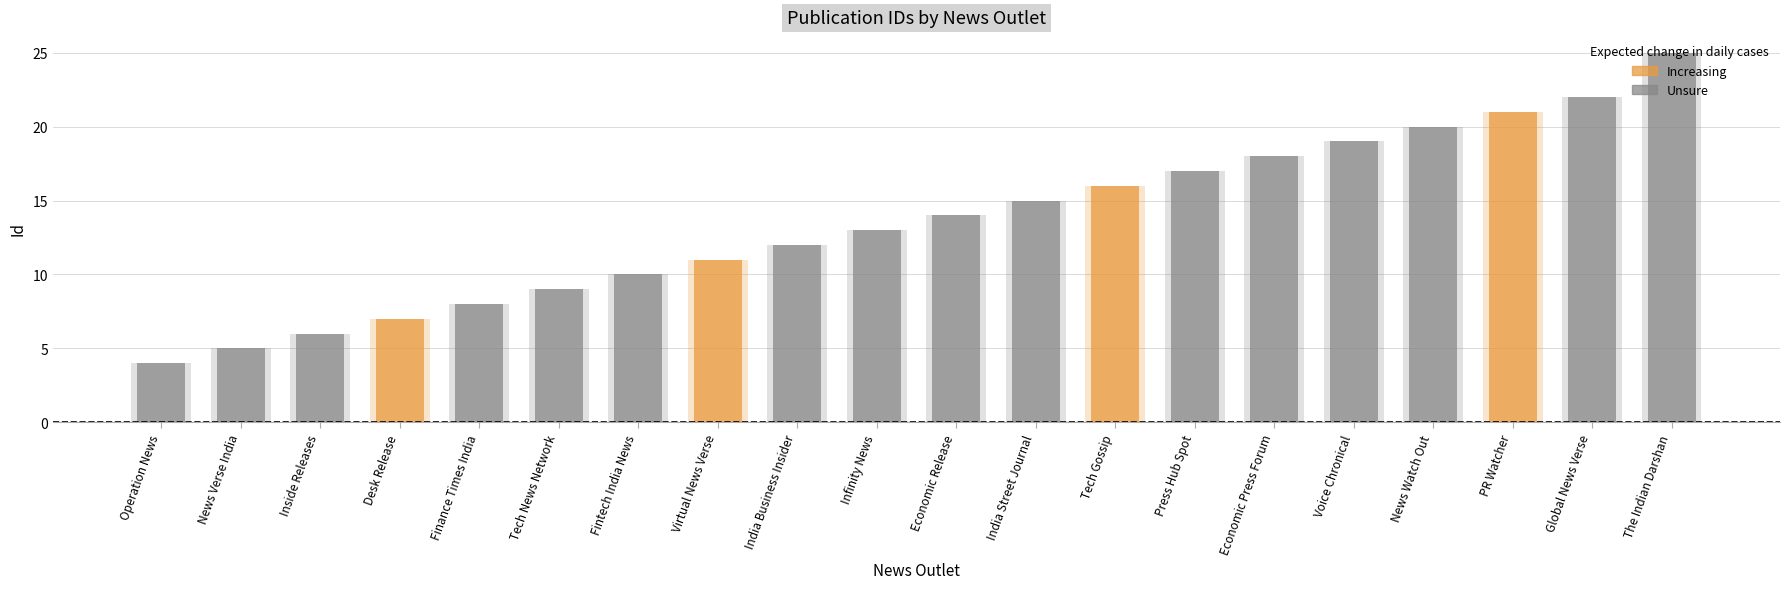

What is the maximum value shown in the chart?

25